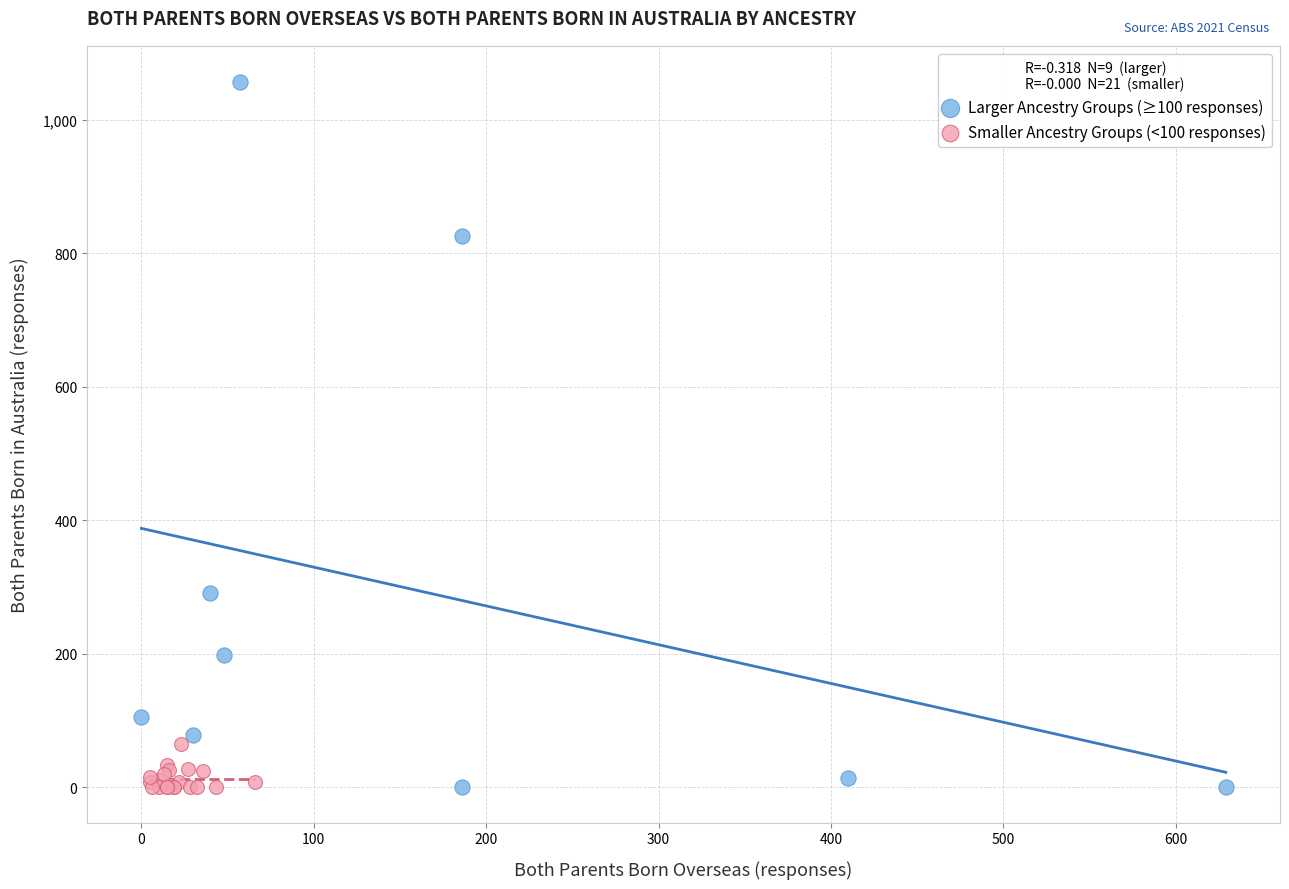

Which series contains the highest Y value?

Larger Ancestry Groups (≥100 responses)